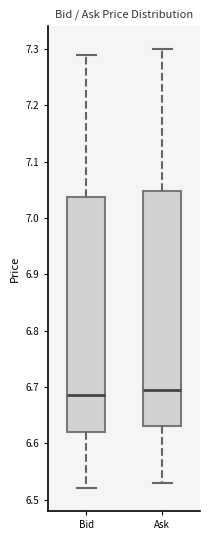

Reading left to right, read every box against the y-axis: the position of its median line, the range the box covers, and the ends of its whiskers. The values are not printed on the chart, so give them approximately, as read against the axis.

Bid: median 6.69, box 6.62 to 7.04, whiskers 6.52 to 7.29
Ask: median 6.70, box 6.63 to 7.05, whiskers 6.53 to 7.30